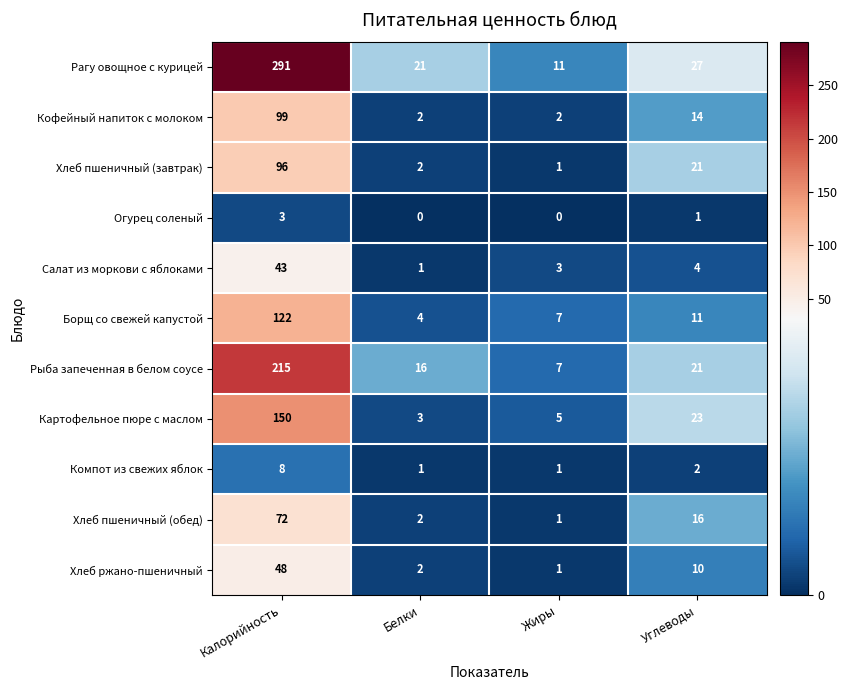

How many series are shown in this chart?

11